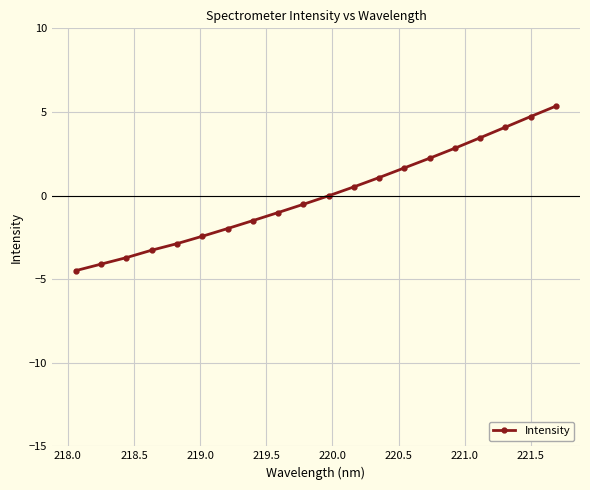

What is the minimum value shown in the chart?

-4.5